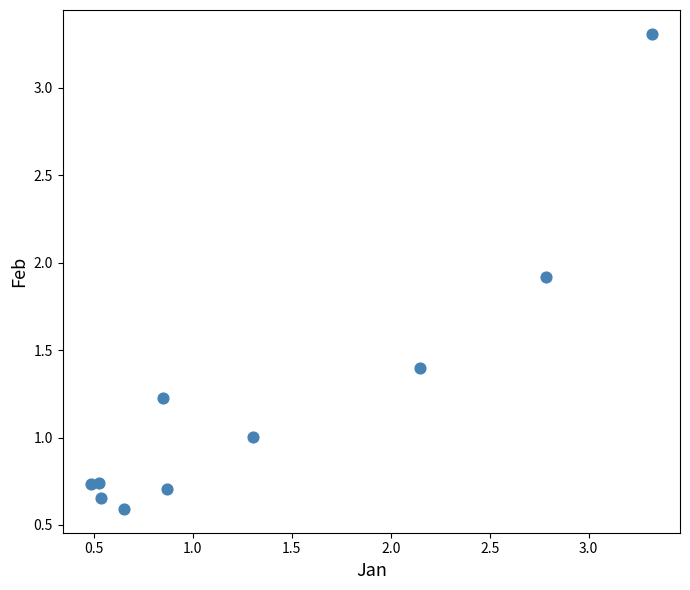

What is the average Y value?

1.2